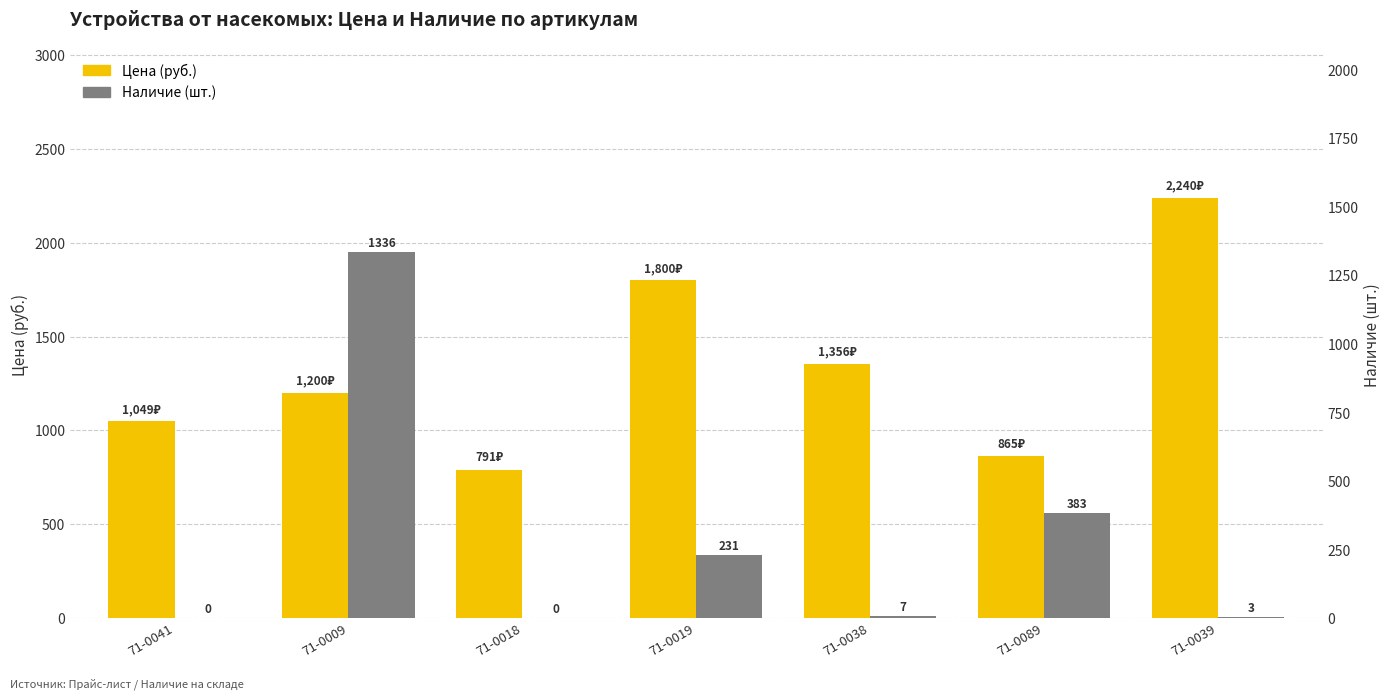

What is the difference between the maximum and minimum values in the Наличие series?

1336.0